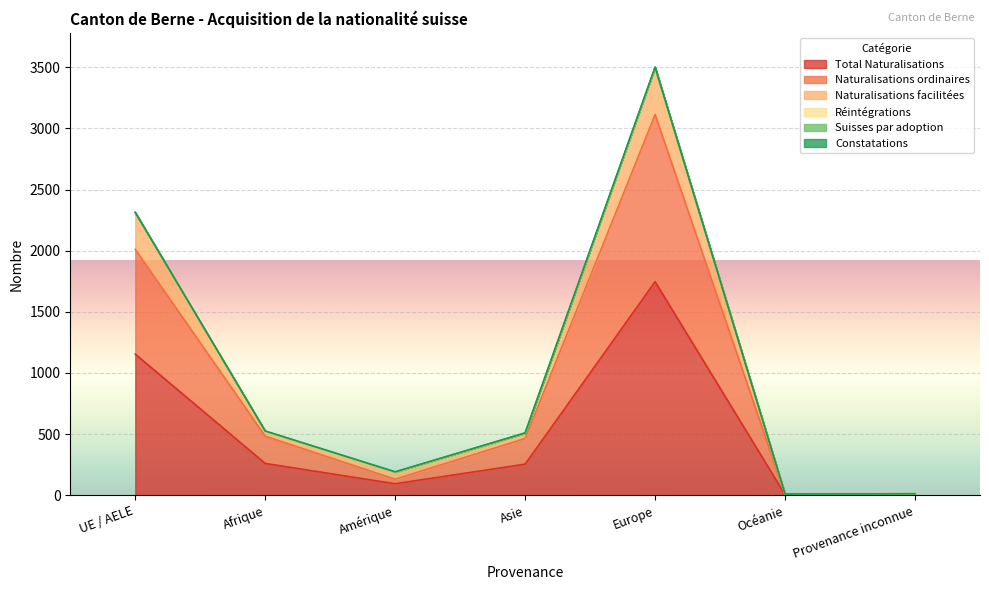

True or false: Total Naturalisations and Naturalisations facilitées cross at least once.

False